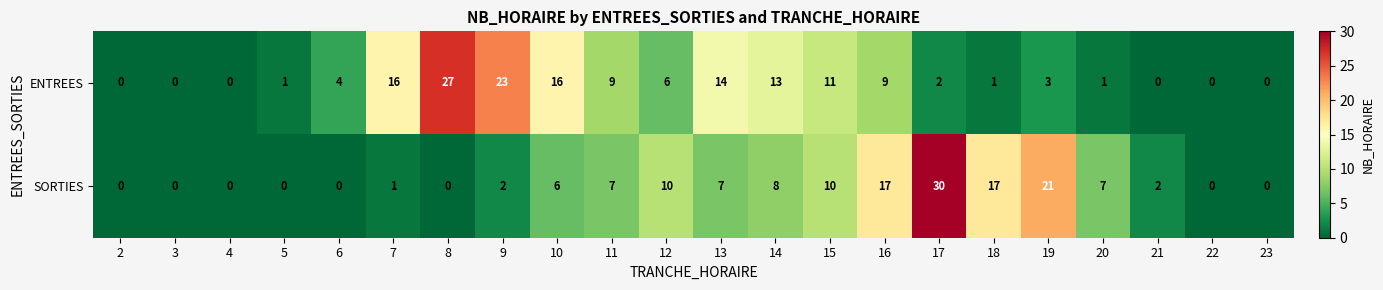

The value of ENTREES at 13 is 25. True or false?

False